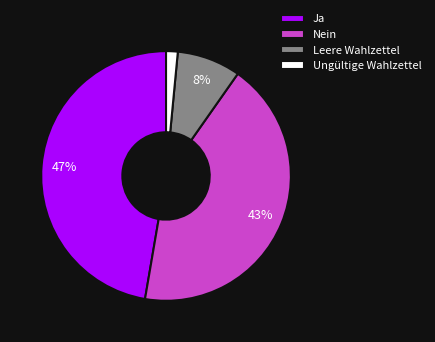

Which category has the smallest portion of the pie?

Ungültige Wahlzettel